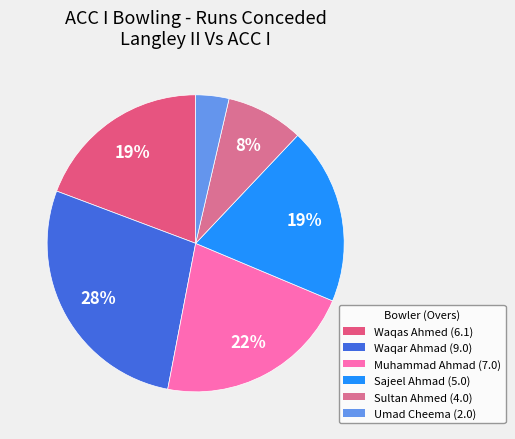

To the nearest percent, what is the difference between the largest and smallest slice percentages?

24%